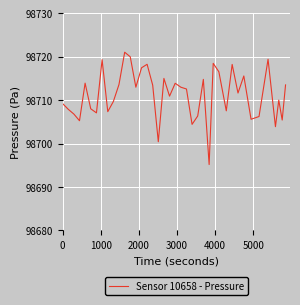

What is the difference between the maximum and minimum values?

25.9